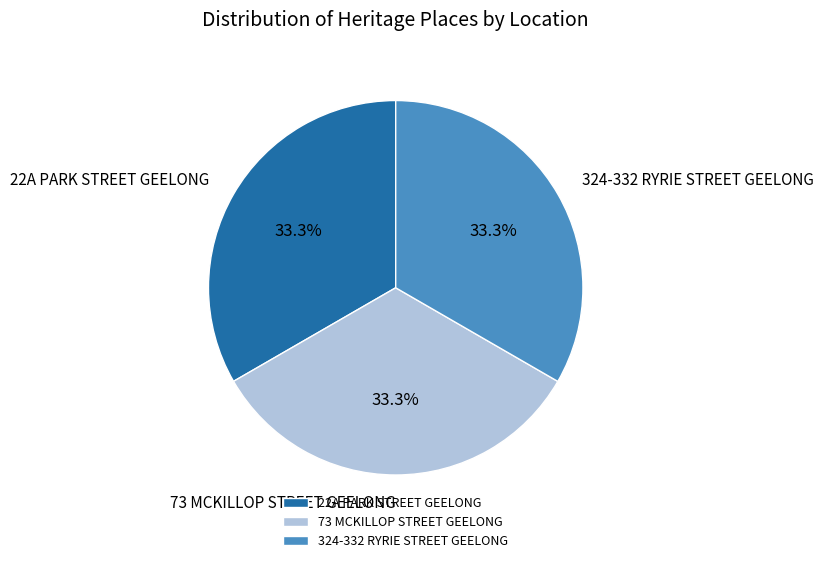

To the nearest percent, what is the average slice percentage?

33%